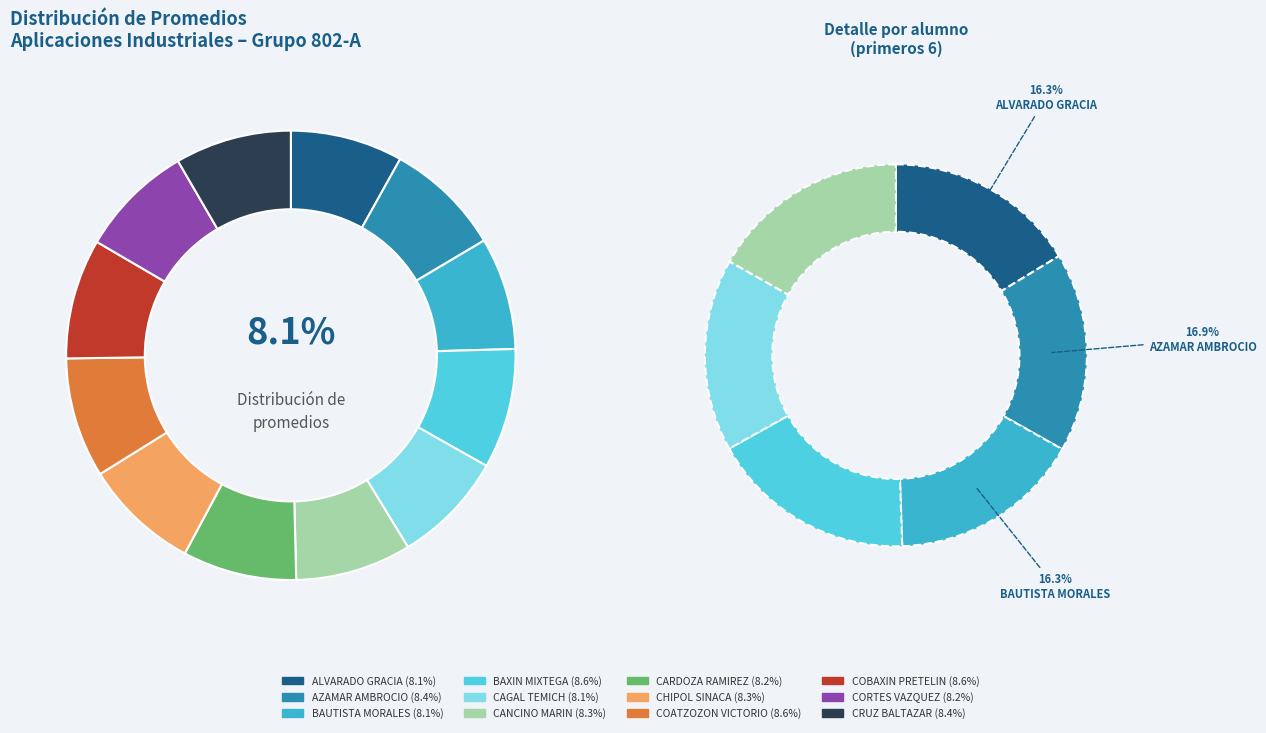

How many segments does this pie chart have?

12